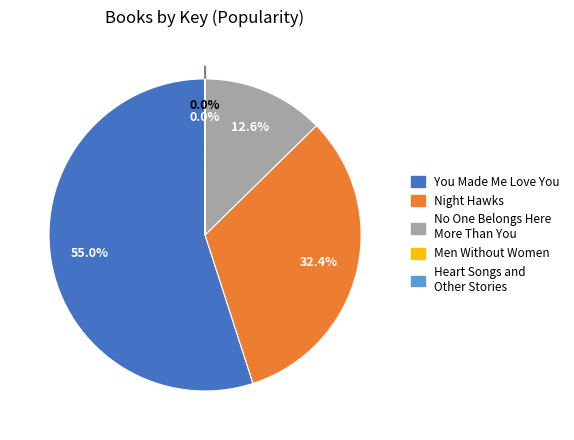

Combined, what portion of the pie is Night Hawks and You Made Me Love You?

87.4%